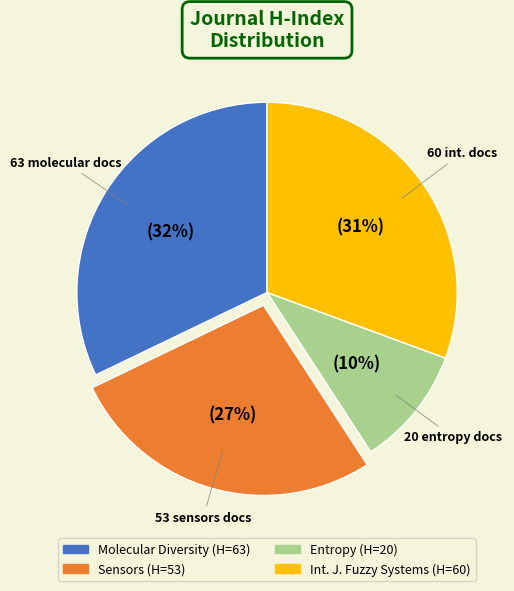

How many segments does this pie chart have?

4